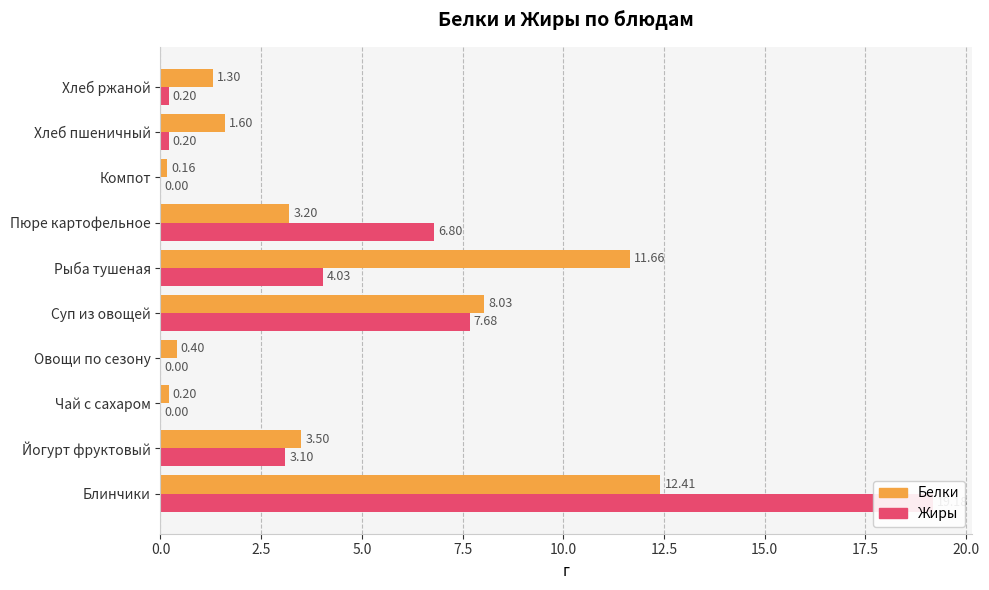

Which has a higher value, Хлеб пшеничный or Пюре картофельное?

Пюре картофельное